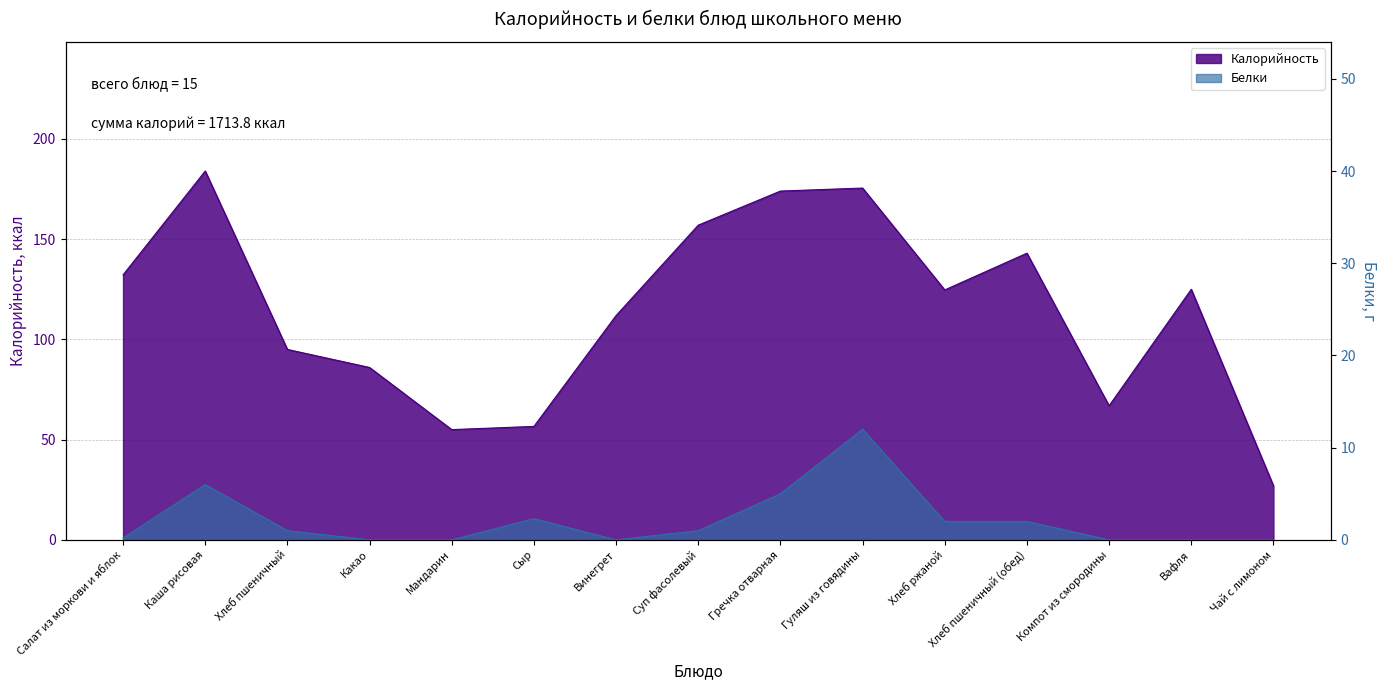

What is the highest value of the Белки series?

12.0